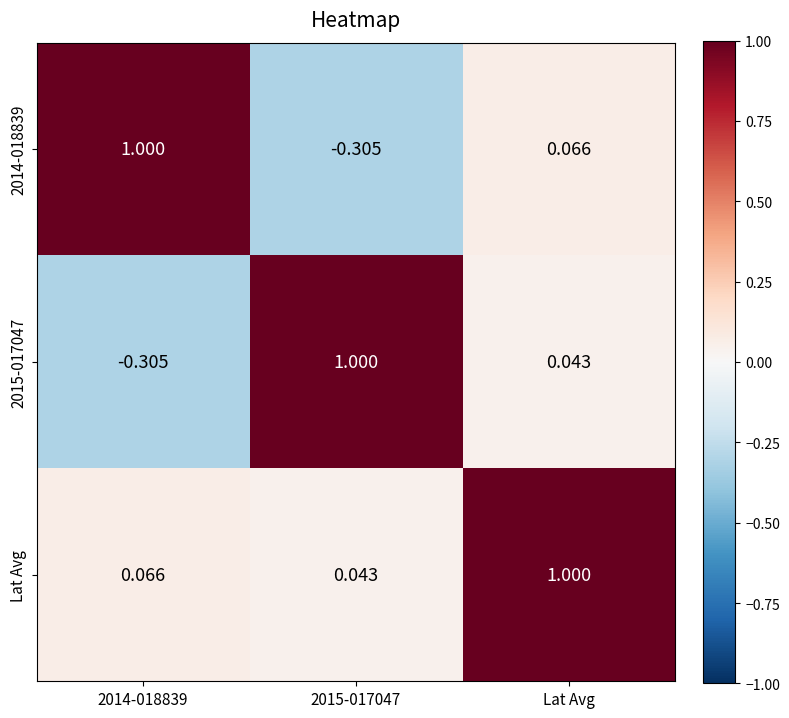

What is the total value across all series at 2014-018839?

0.8